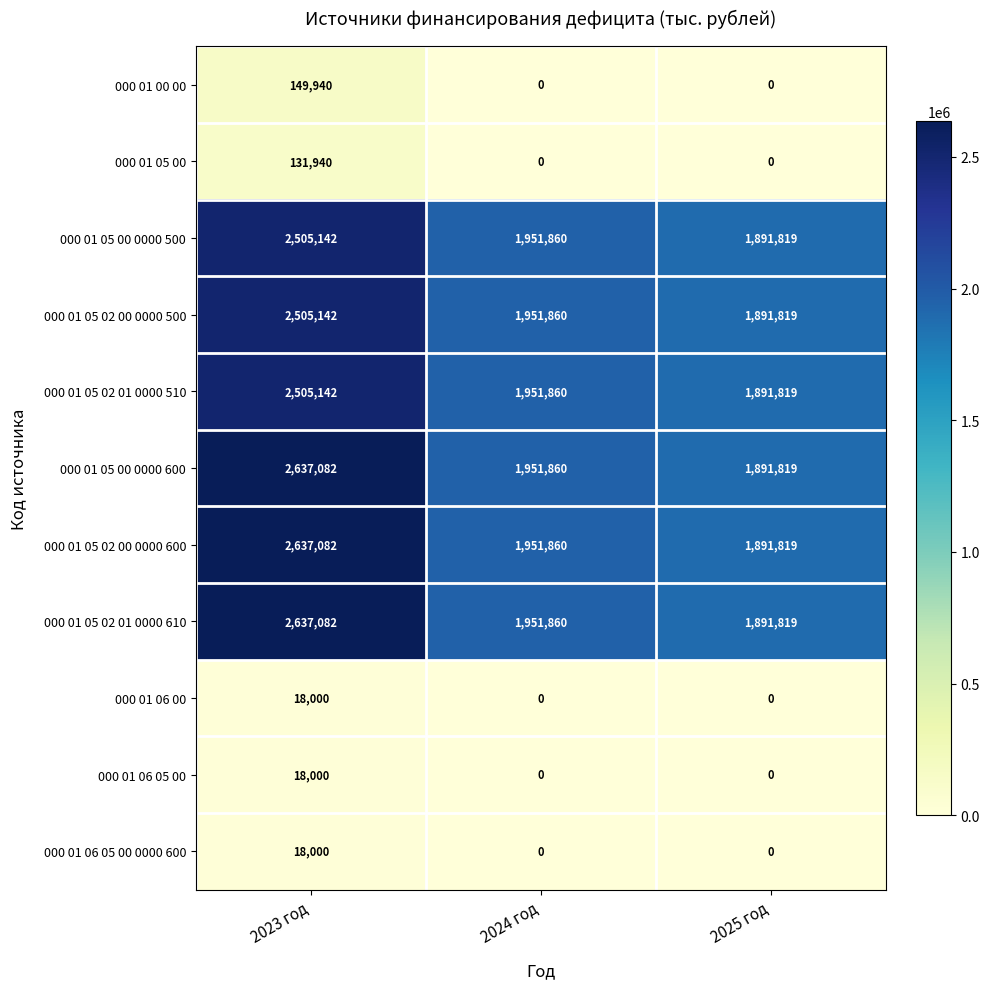

Which category has the highest value across all series?

2023 год